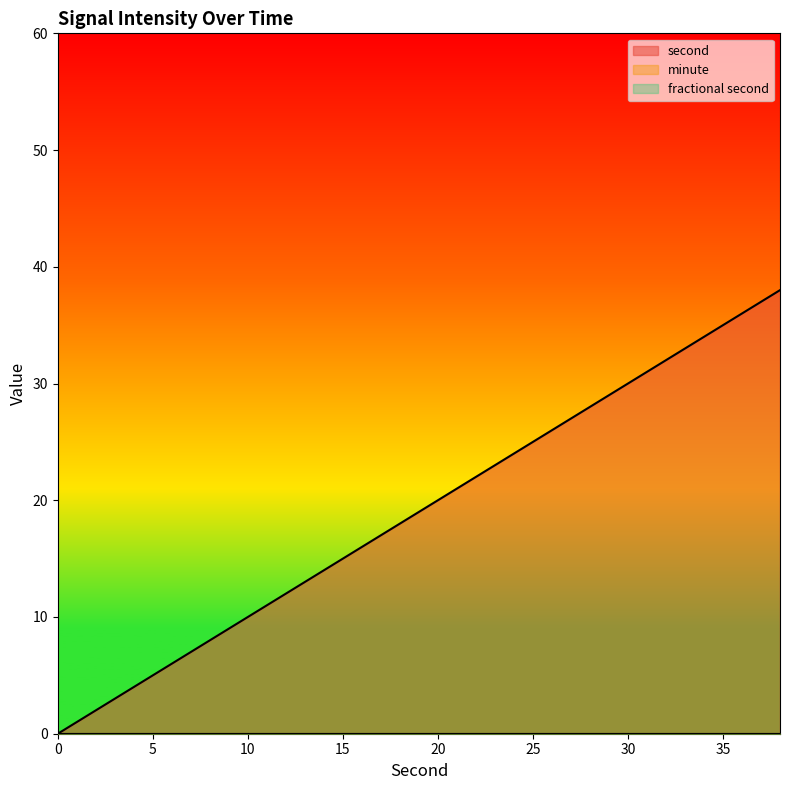

Reading right to left, what are all the values shown in this chart?

second: 38=38	36=36	34=34	32=32	30=30	28=28	26=26	24=24	22=22	20=20	18=18	16=16	14=14	12=12	10=10	8=8	6=6	4=4	2=2	0=0
minute: 38=0	36=0	34=0	32=0	30=0	28=0	26=0	24=0	22=0	20=0	18=0	16=0	14=0	12=0	10=0	8=0	6=0	4=0	2=0	0=0
fractional second: 38=0	36=0	34=0	32=0	30=0	28=0	26=0	24=0	22=0	20=0	18=0	16=0	14=0	12=0	10=0	8=0	6=0	4=0	2=0	0=0